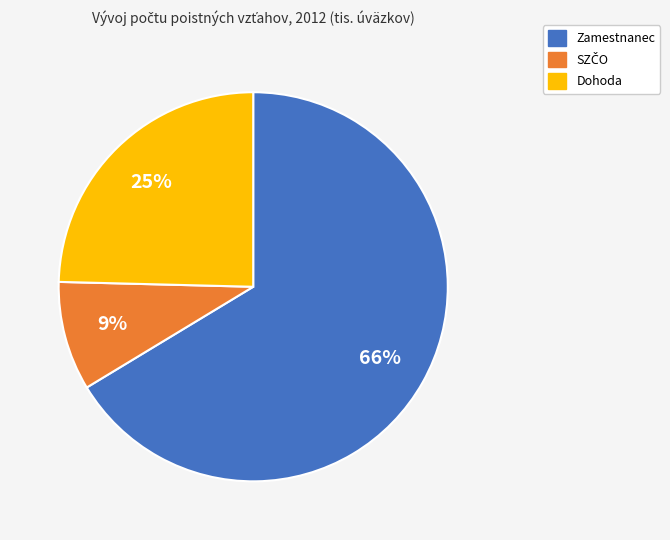

How many slices are in this pie chart?

3